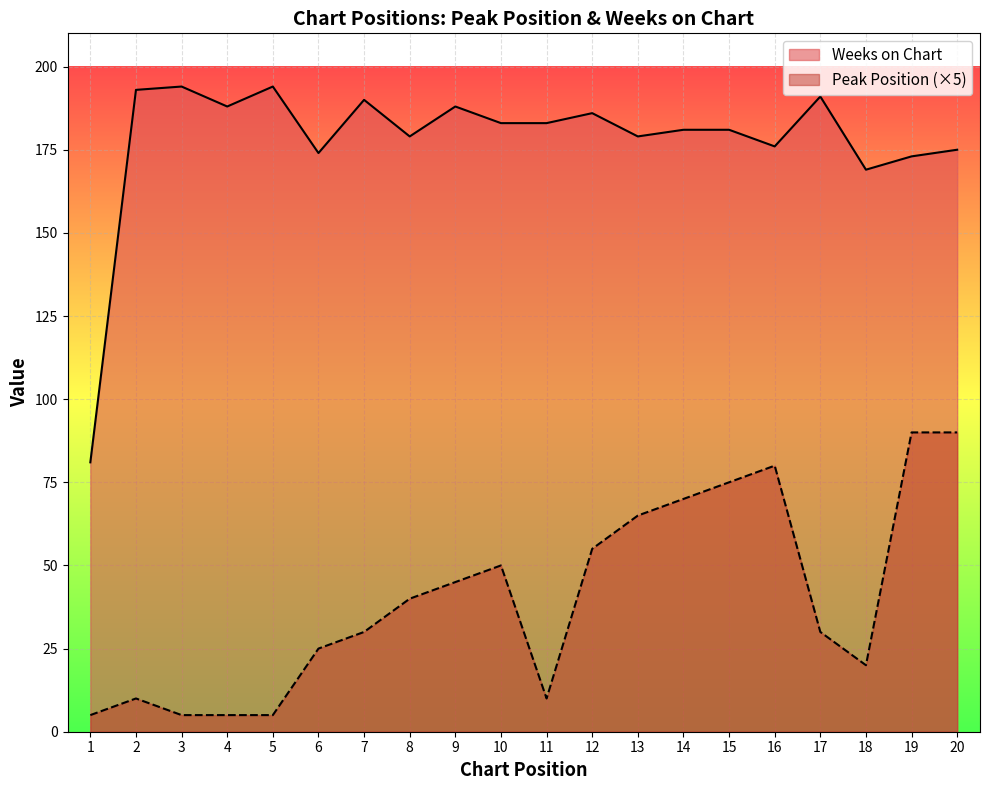

How many data points in Weeks on Chart are less than 183?

10